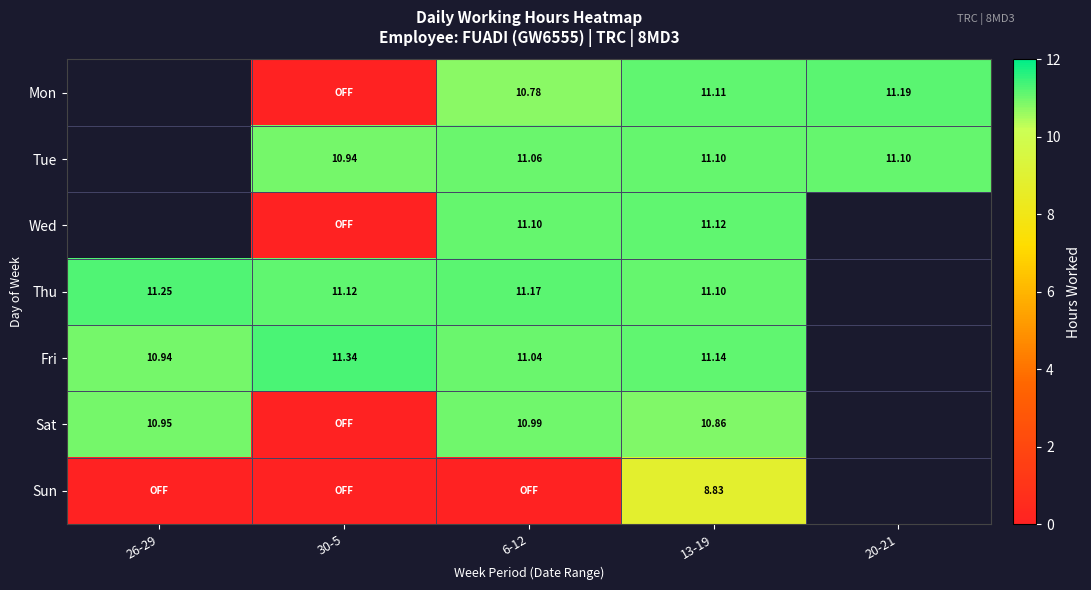

The Sat series shows 11.0 at 6-12. True or false?

True